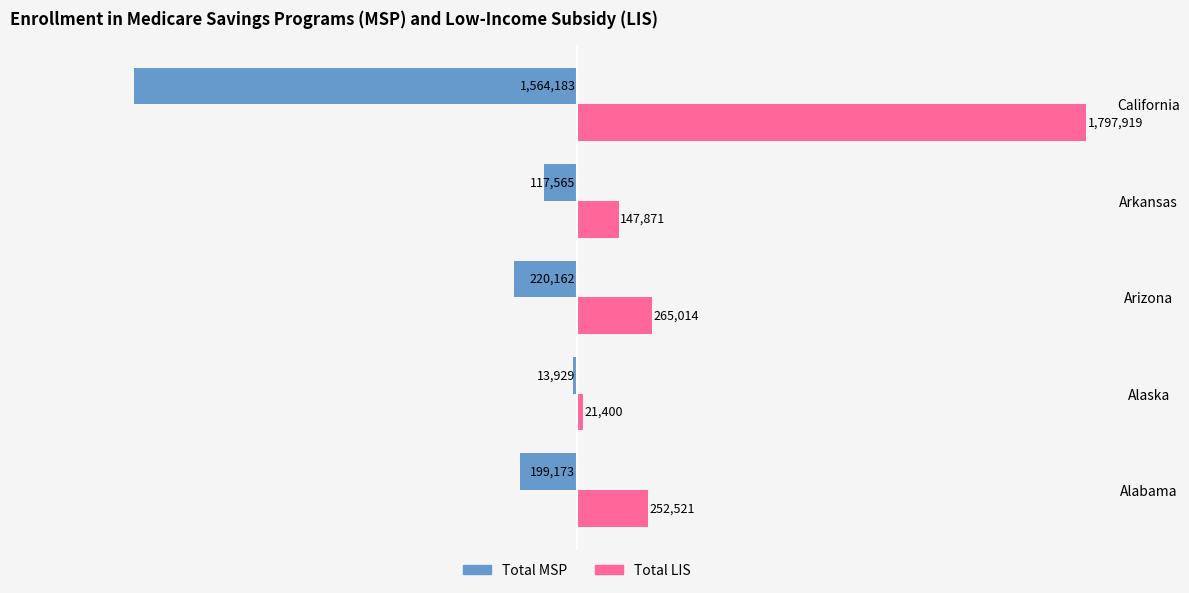

List the series in order of their overall mean, lowest first.

Total MSP, Total LIS